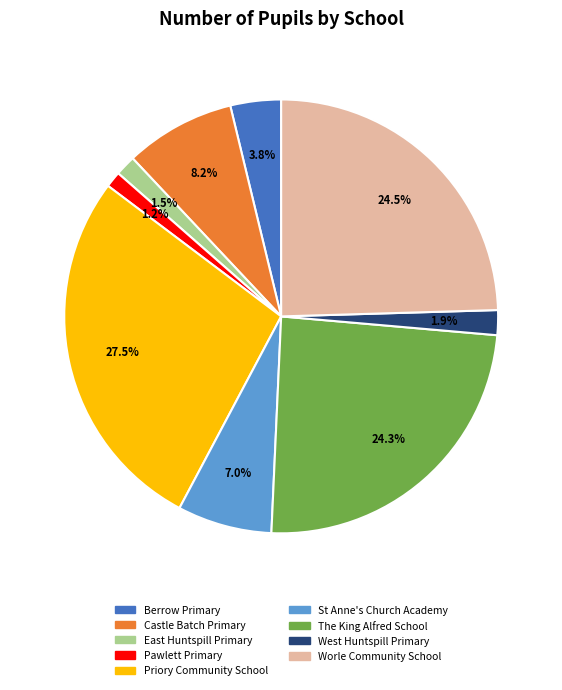

What is the largest slice in the pie chart?

Priory Community School